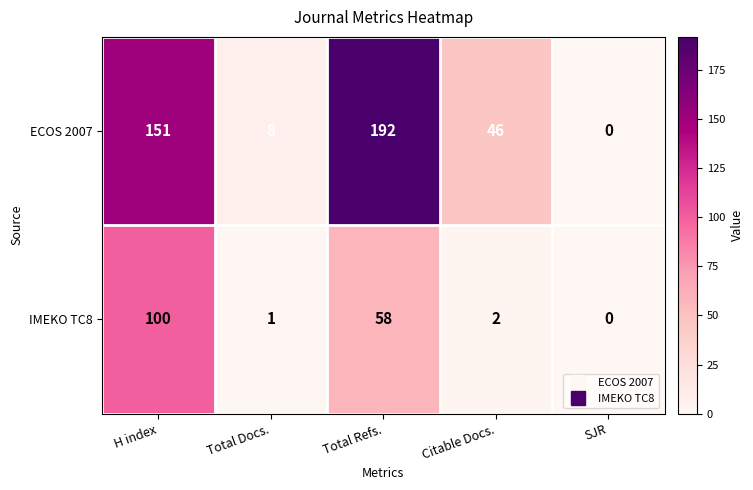

Rank the series by their maximum value, from highest to lowest.

ECOS 2007, IMEKO TC8